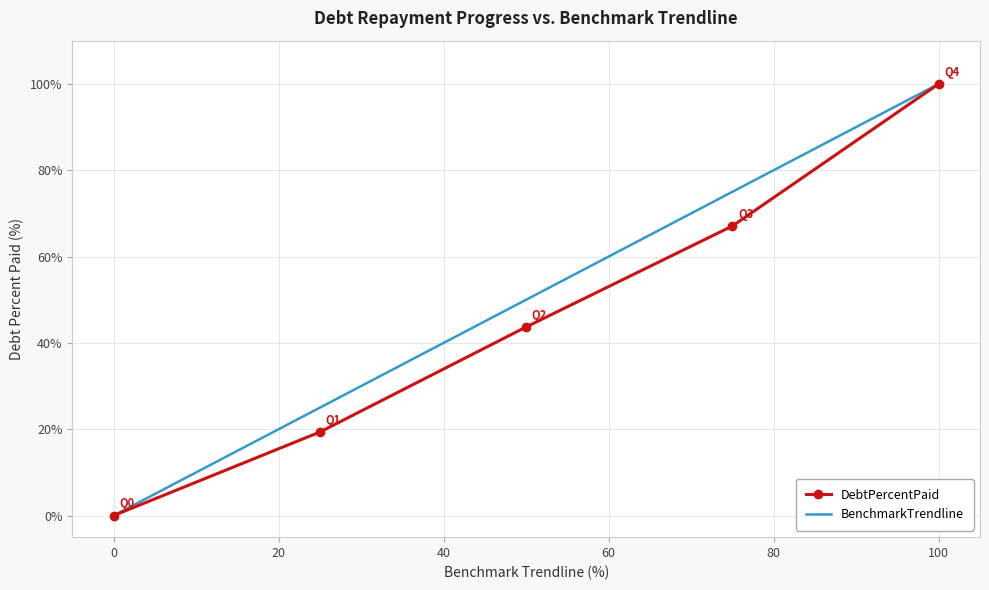

What is the greatest value displayed?

100.0